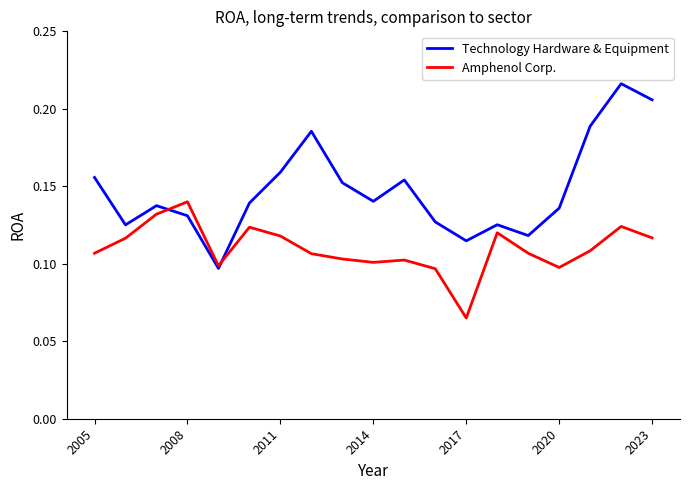

Which series ends up on top after the final intersection of Technology Hardware & Equipment and Amphenol Corp.?

Technology Hardware & Equipment